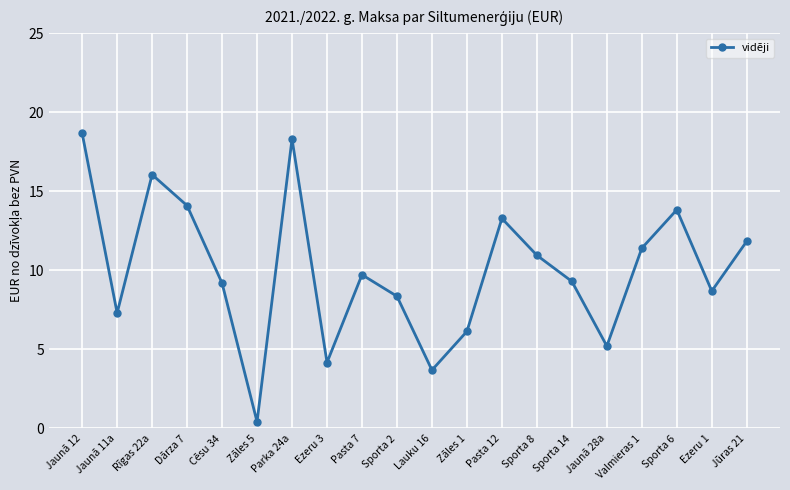

What is the average value?

10.0